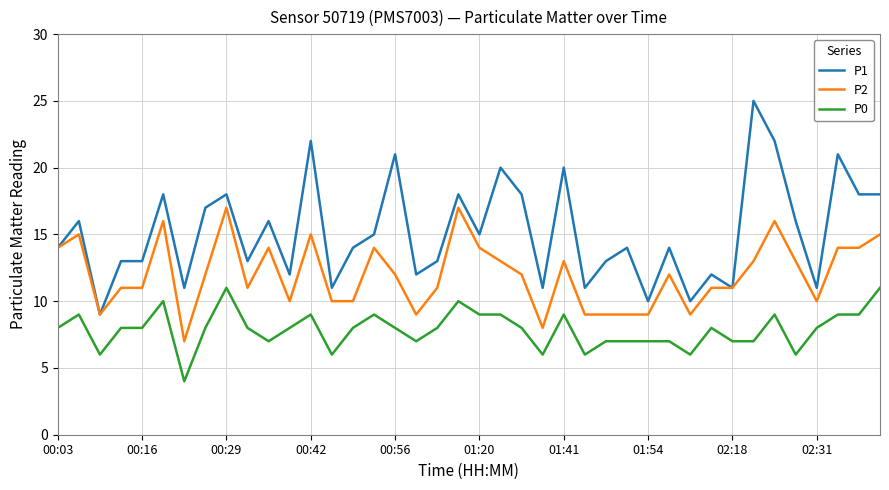

Which series has the widest spread of values?

P1